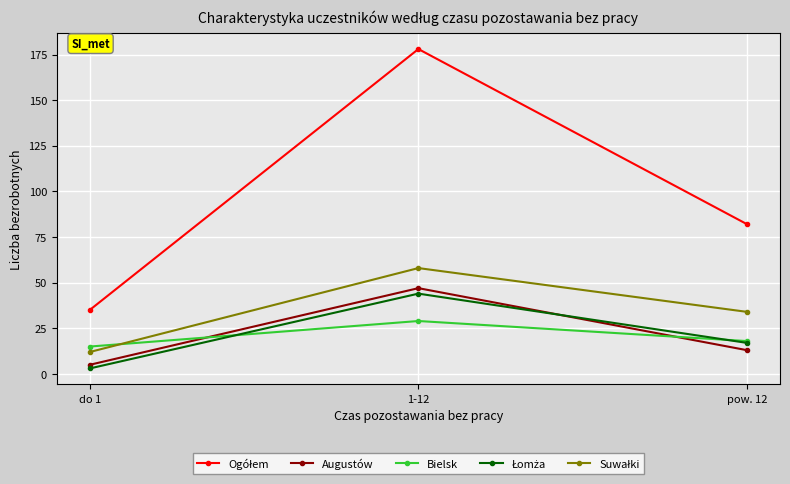

What is the value of the Augustów point at the 1st from the left?

5